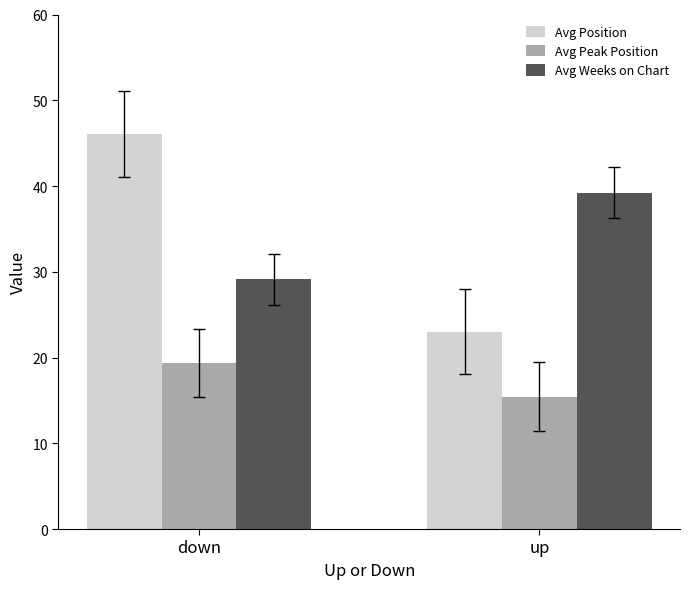

Count the number of categories in the chart.

2